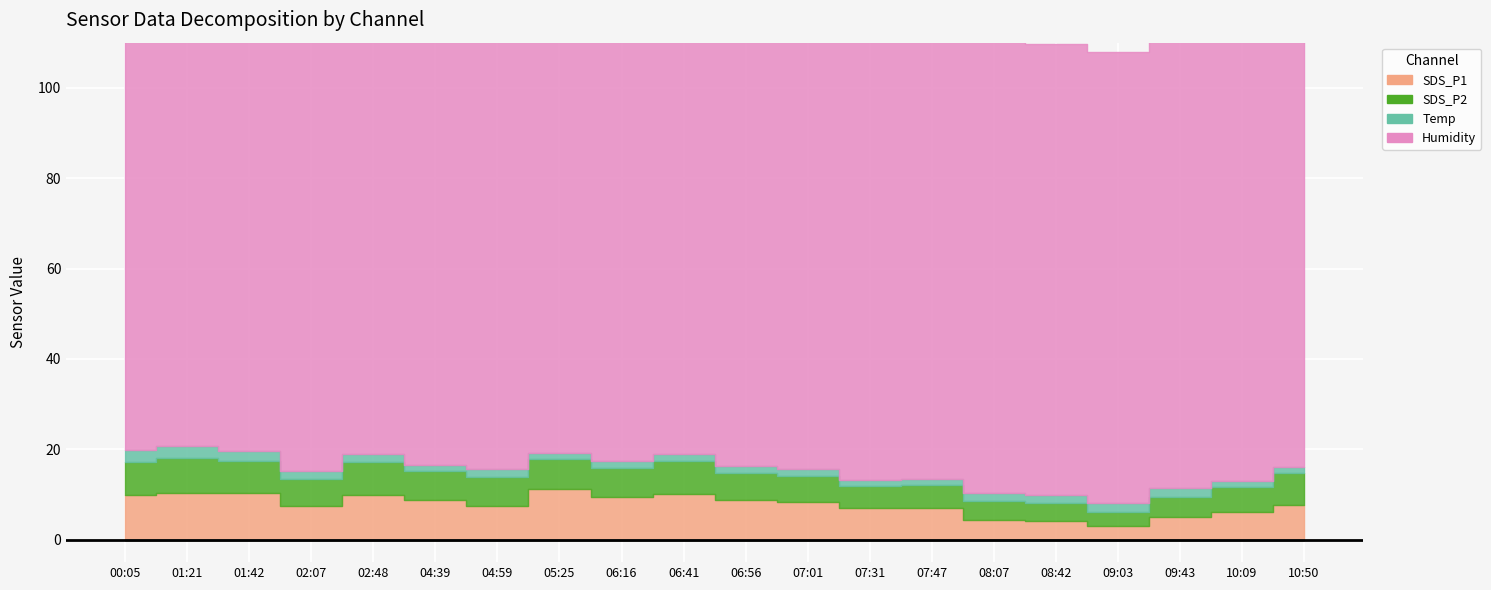

What are all the series names shown in the legend?

SDS_P1, SDS_P2, Temp, Humidity